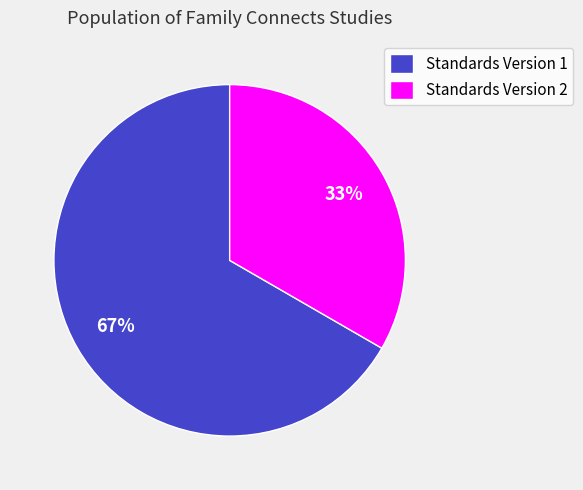

To the nearest percent, what percentage of the pie is Standards Version 1?

67%